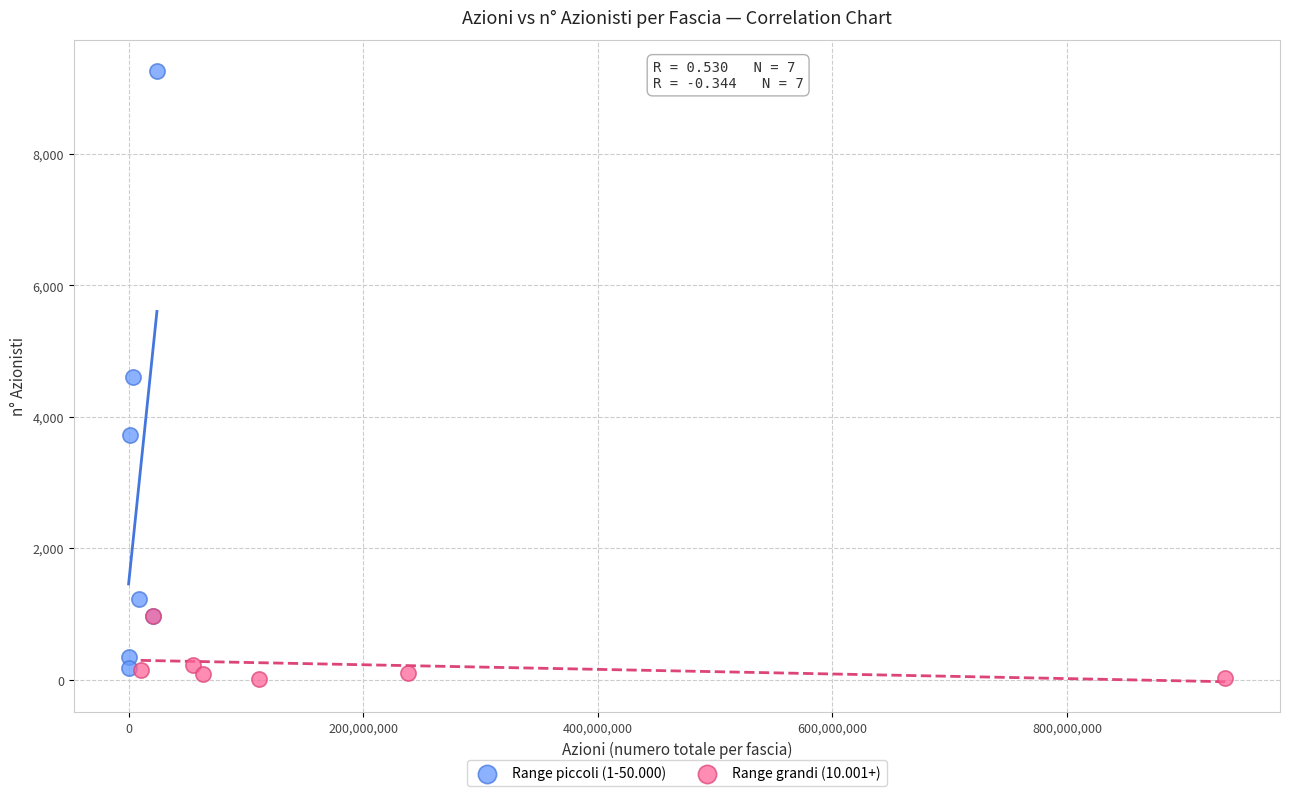

Which series reaches the maximum Y coordinate?

Range piccoli (1-50.000)